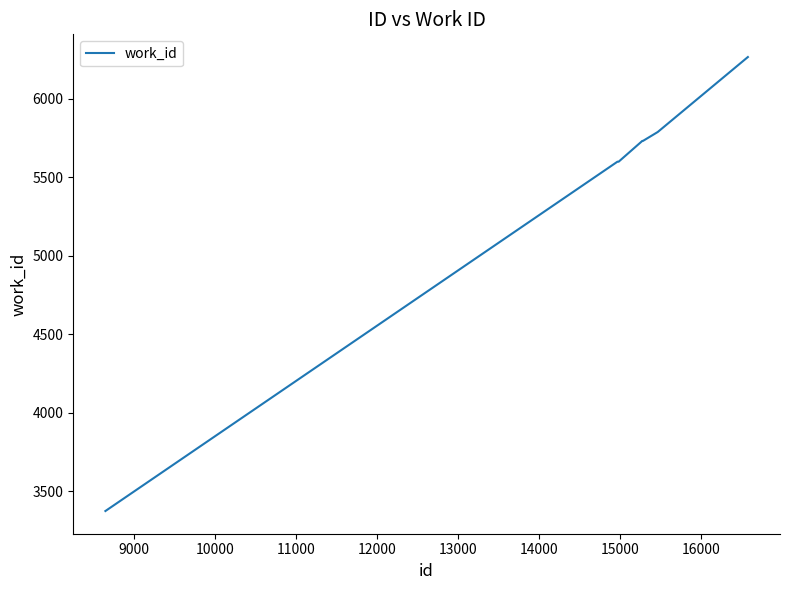

What is the maximum value shown in the chart?

6264